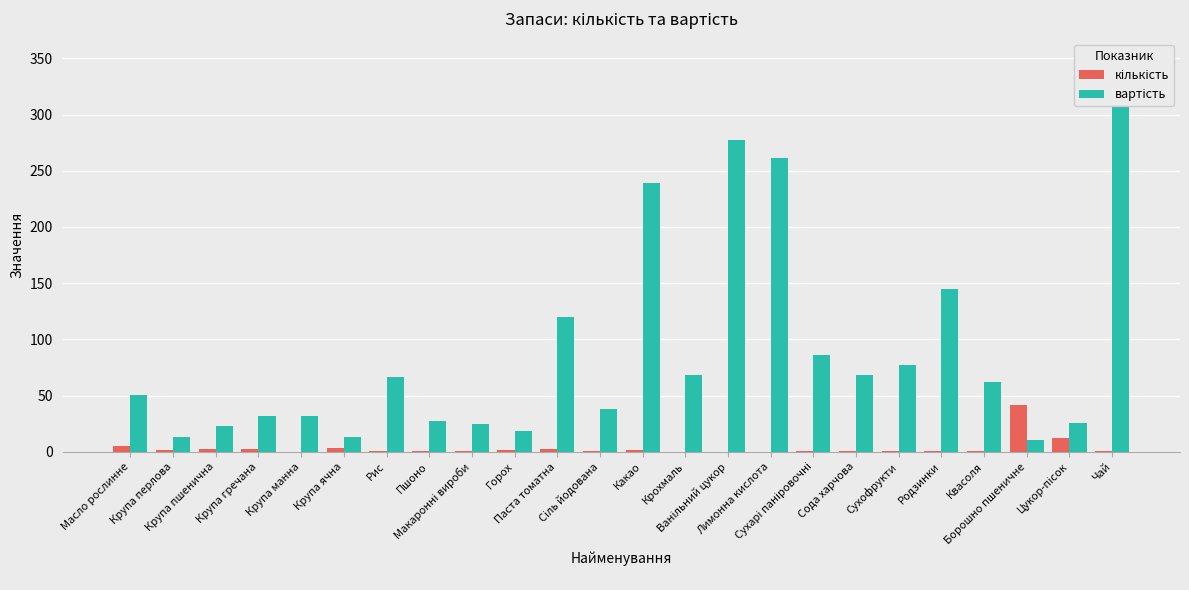

How many values in the вартість series are below 62?

12